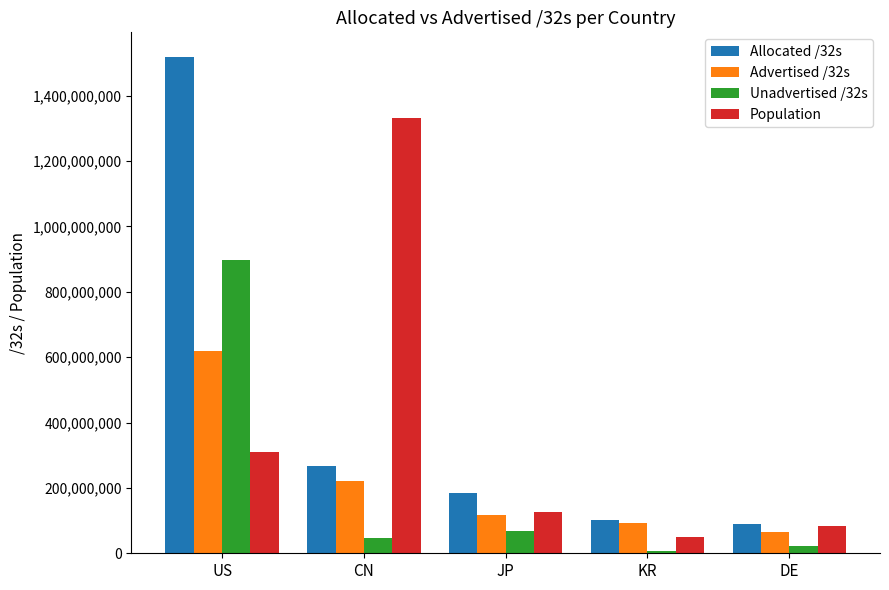

How many bars are there in each group?

4